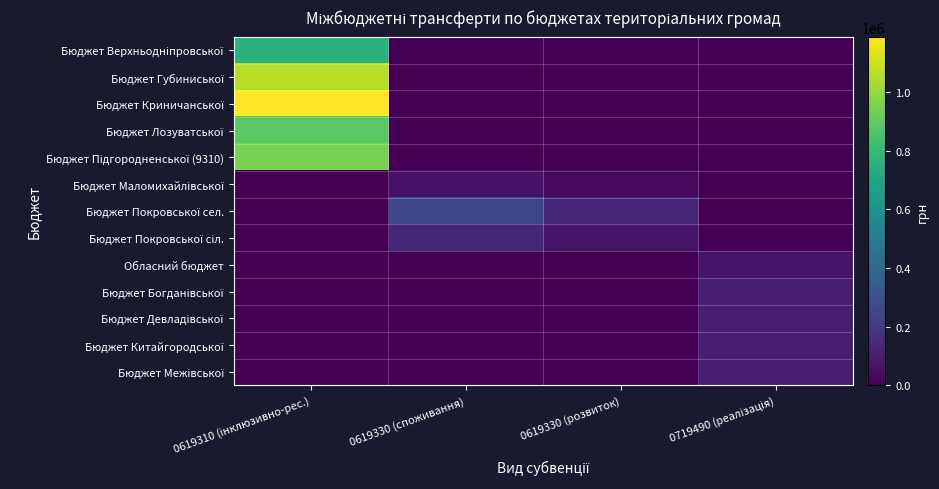

Which series has the largest range (max minus min)?

Бюджет Криничанської